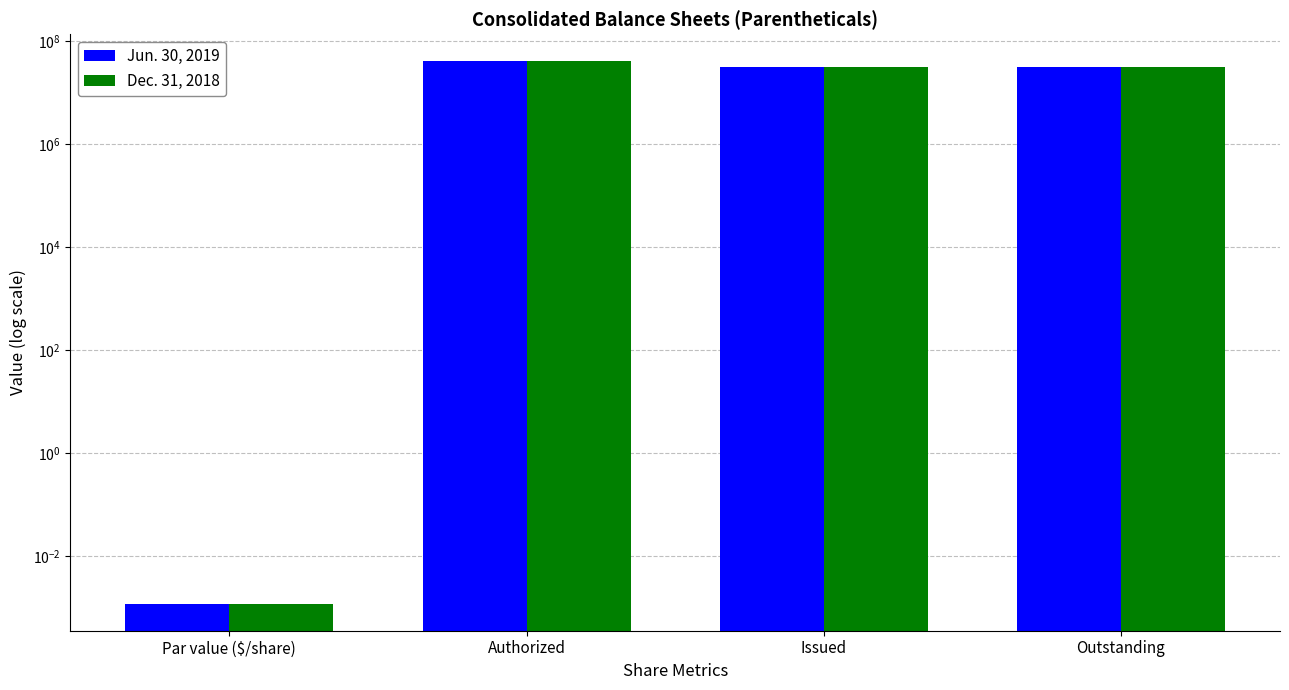

What is the sum of the Jun. 30, 2019 values at Par value ($/share) and Outstanding?

31164004.0